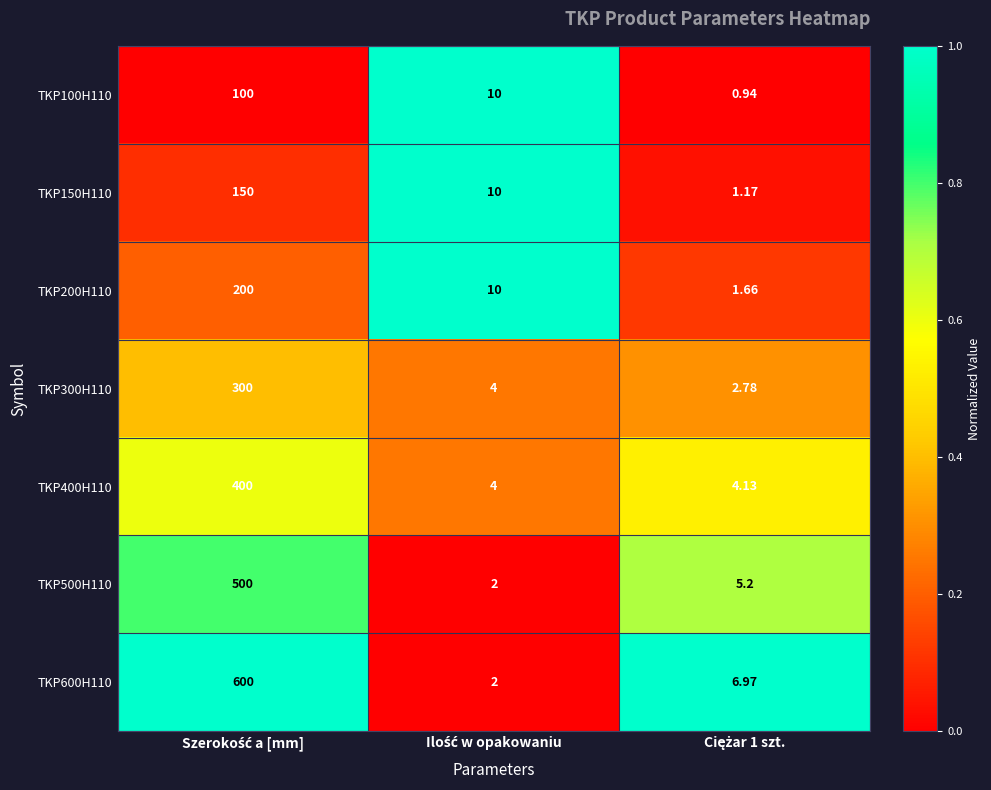

At which category is the sum across all series the highest?

Ilość w opakowaniu